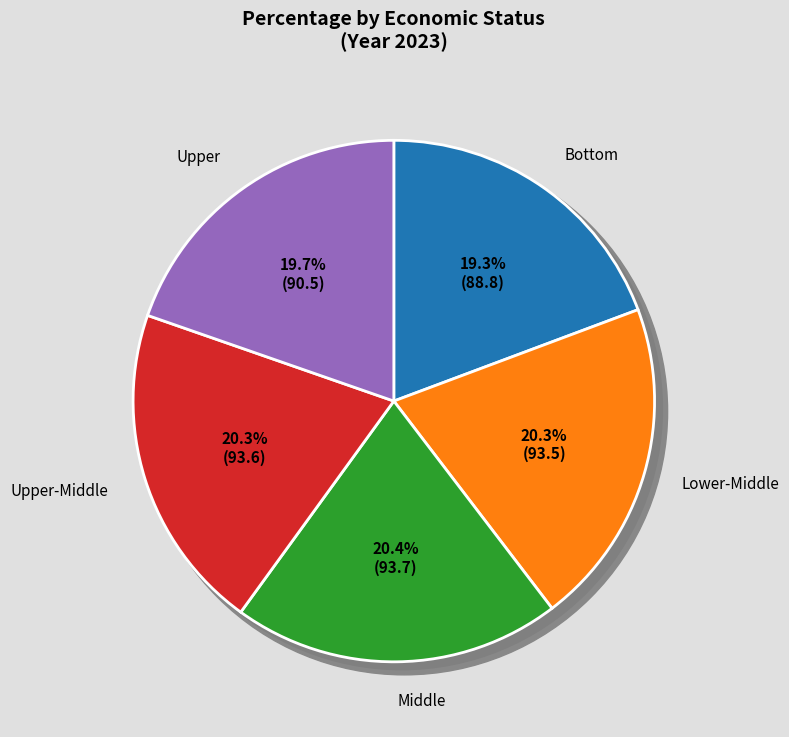

To the nearest percent, what is the difference between the Upper-Middle and Upper slice percentages?

1%